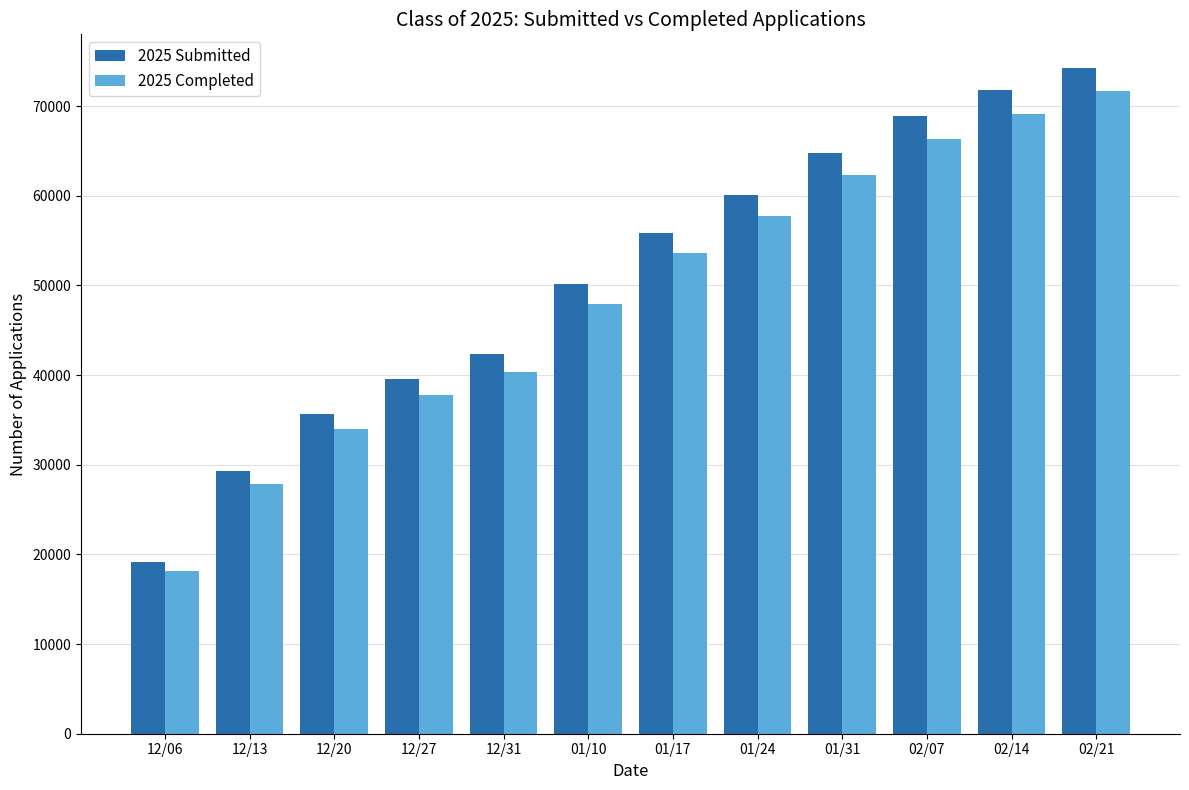

The 2025 Submitted series shows 28282 at 12/31. True or false?

False